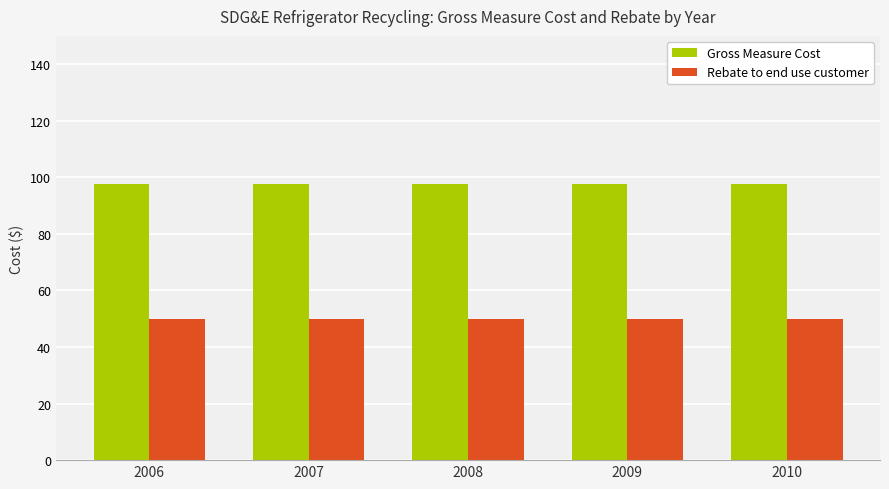

What is the maximum value shown in the chart?

97.8